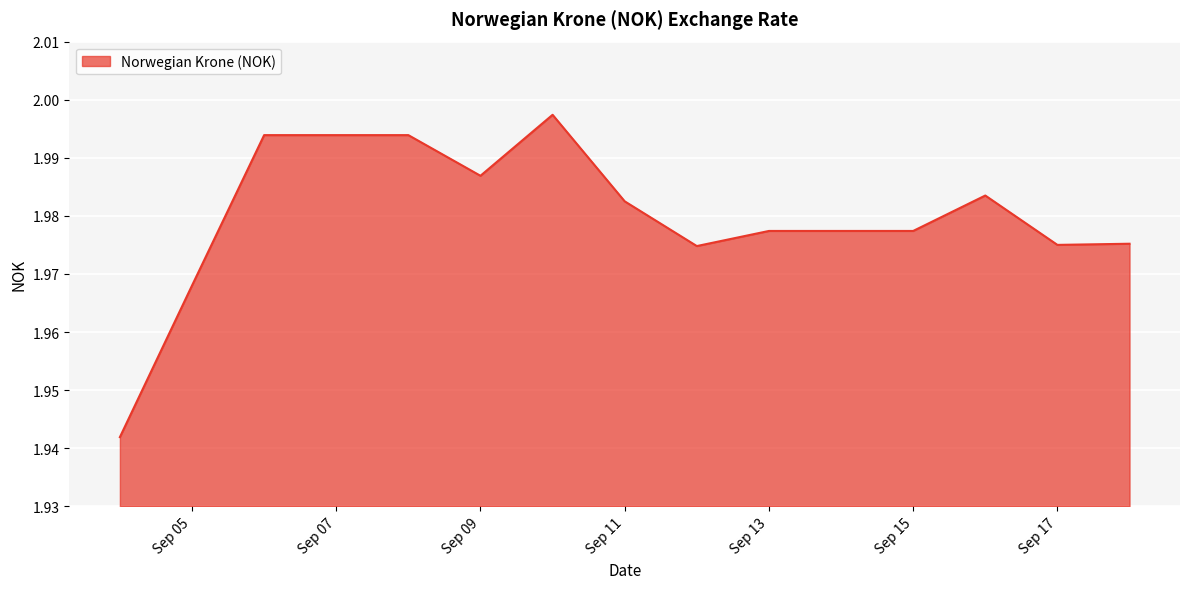

How many lines are shown in the chart?

1